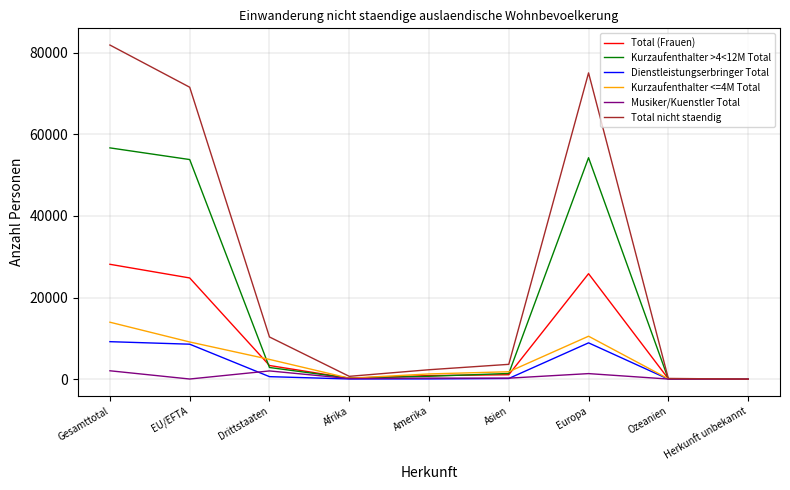

True or false: Total (Frauen) has a value of 25857 at Europa.

True